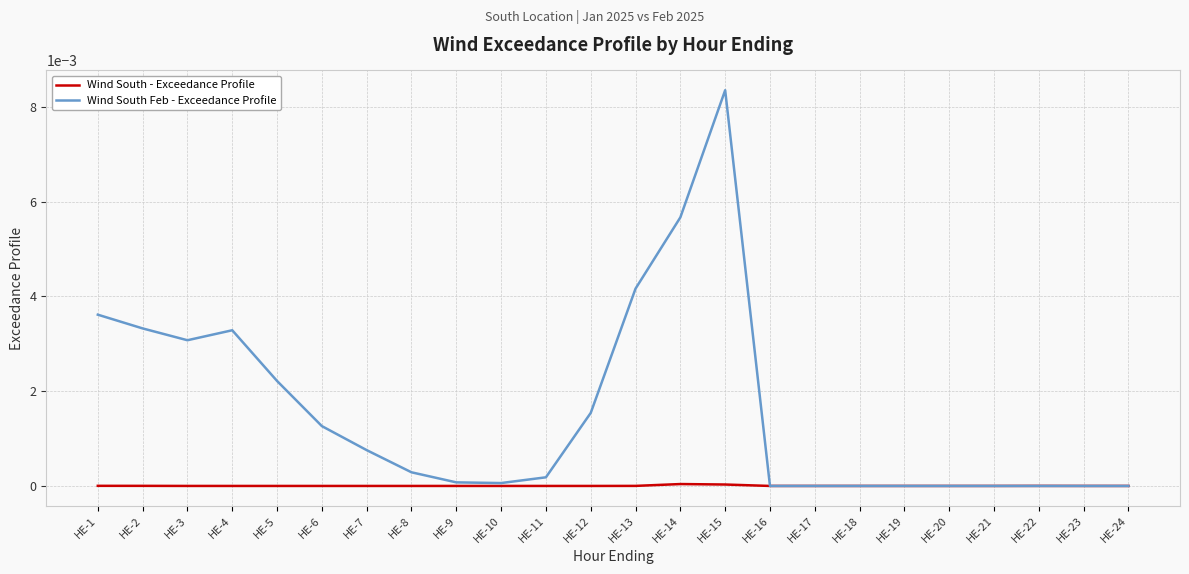

The value of Wind South Feb - Exceedance Profile at HE-9 is 0.0. True or false?

True